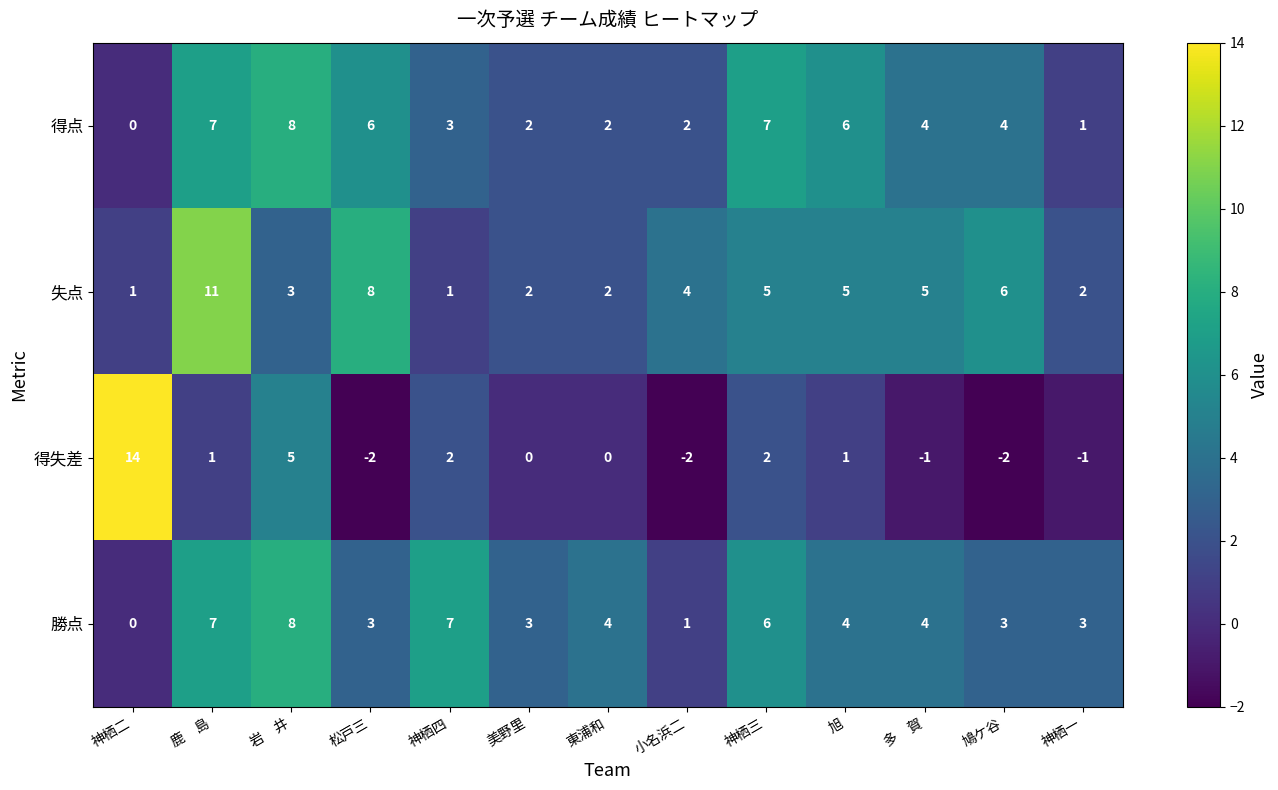

Read the 得点 value at 旭.

6